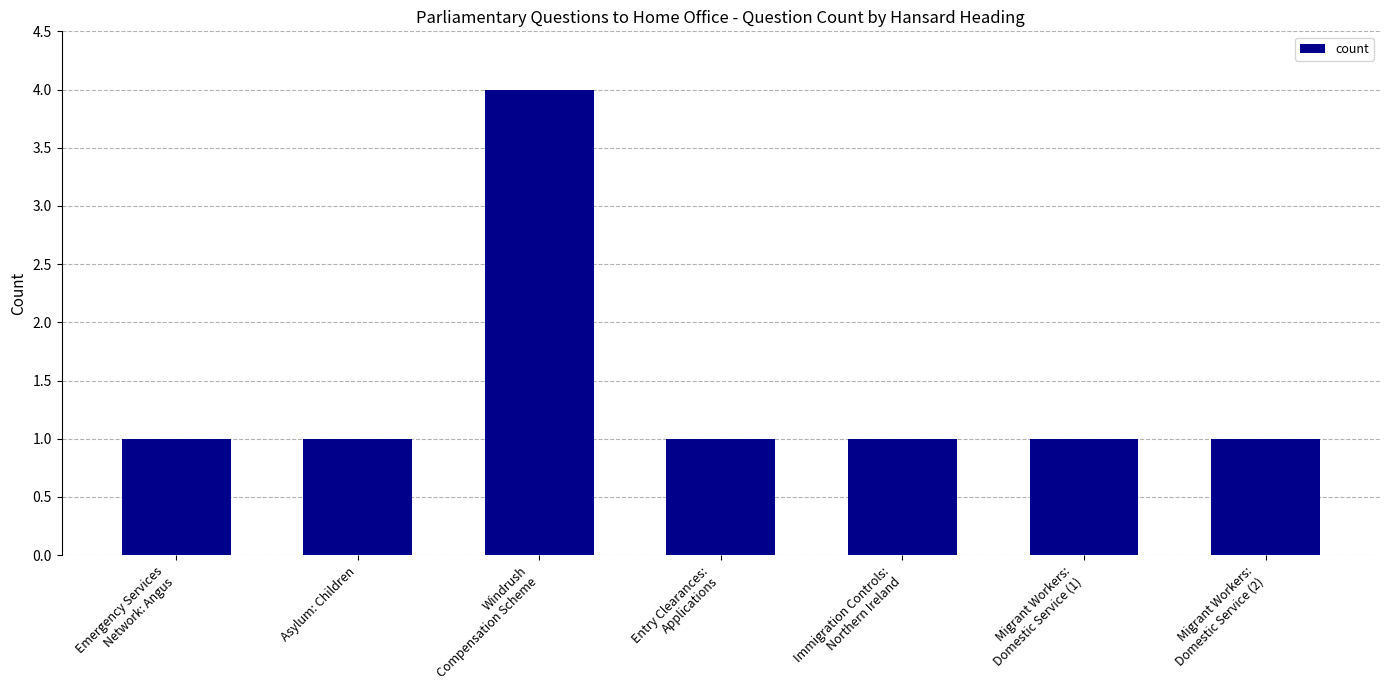

What is the greatest value displayed?

4